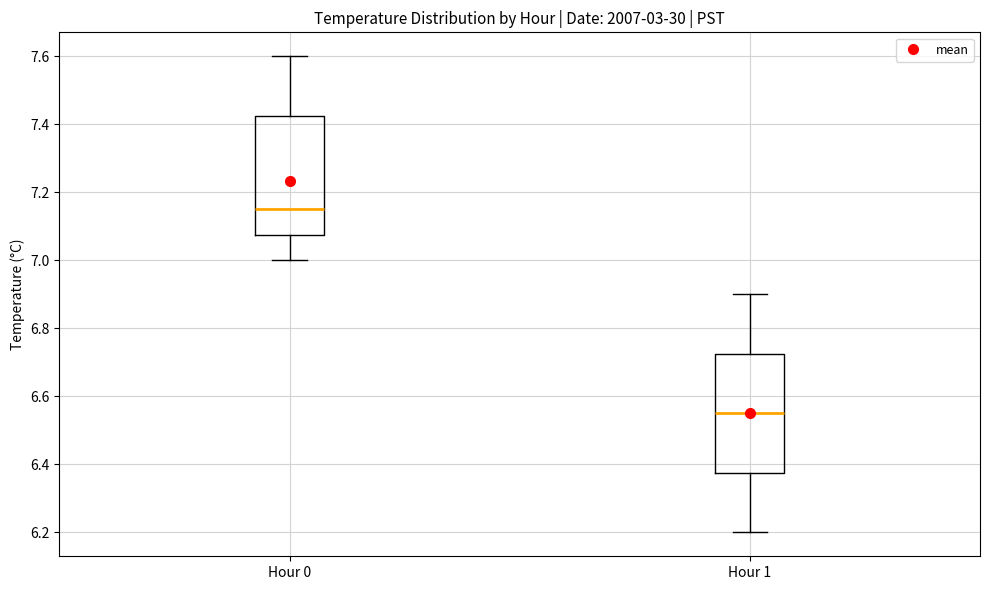

Reading left to right, transcribe this box plot: for each box, give where its median line is, the range the box spans, and where its two whiskers end, as read against the y-axis. The values are not printed on the chart, so give them approximately, as read against the axis.

Hour 0: median 7.16, box 7.08 to 7.42, whiskers 7.00 to 7.60
Hour 1: median 6.56, box 6.38 to 6.72, whiskers 6.20 to 6.90